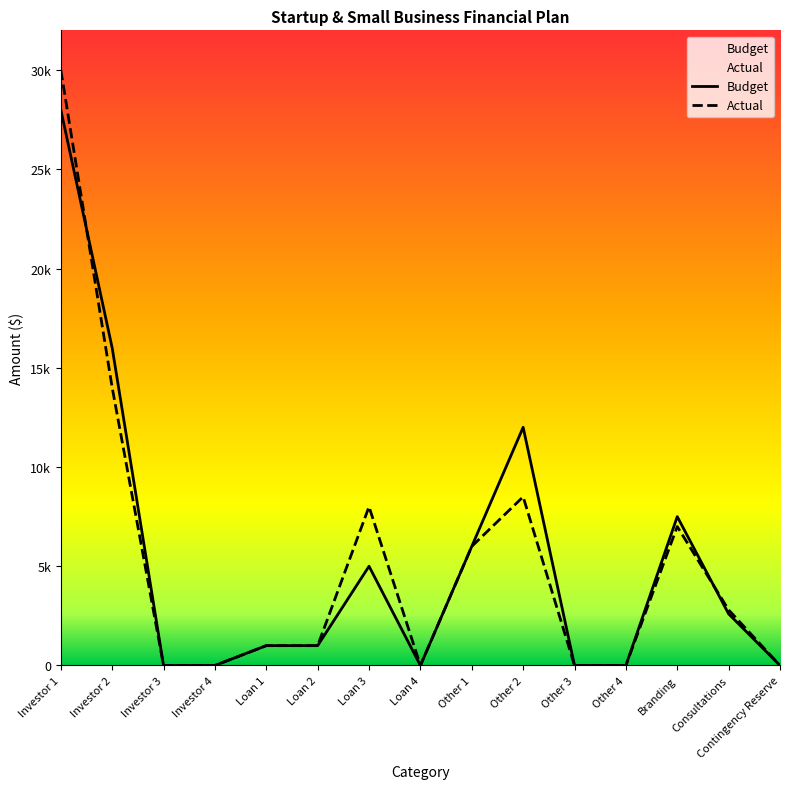

Is it true that Budget equals 2600 at Consultations?

True